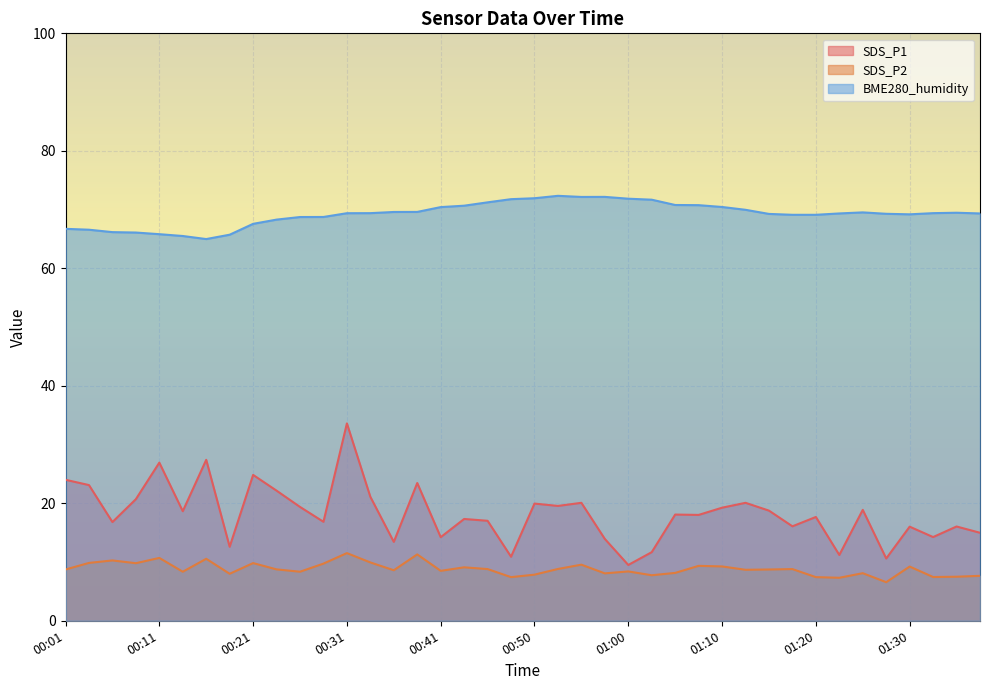

Which category has the lowest value in the BME280_humidity series?

00:16